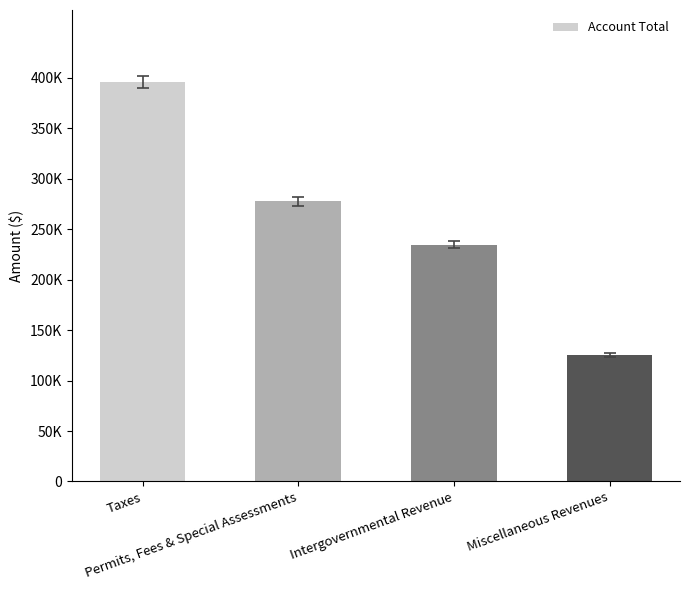

The value at Intergovernmental Revenue is 234835. True or false?

True